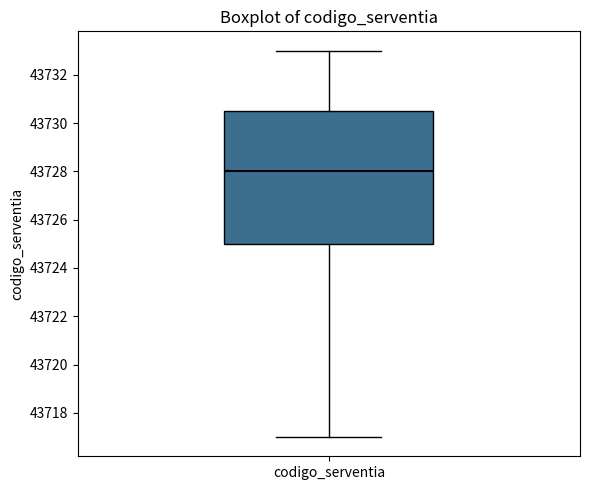

Read this box plot against the y-axis: the position of the median line, the range covered by the box, and the ends of both whiskers. The values are not printed on the chart, so give them approximately, as read against the axis.

median 43728.0, box 43725.0 to 43730.6, whiskers 43717.0 to 43733.0